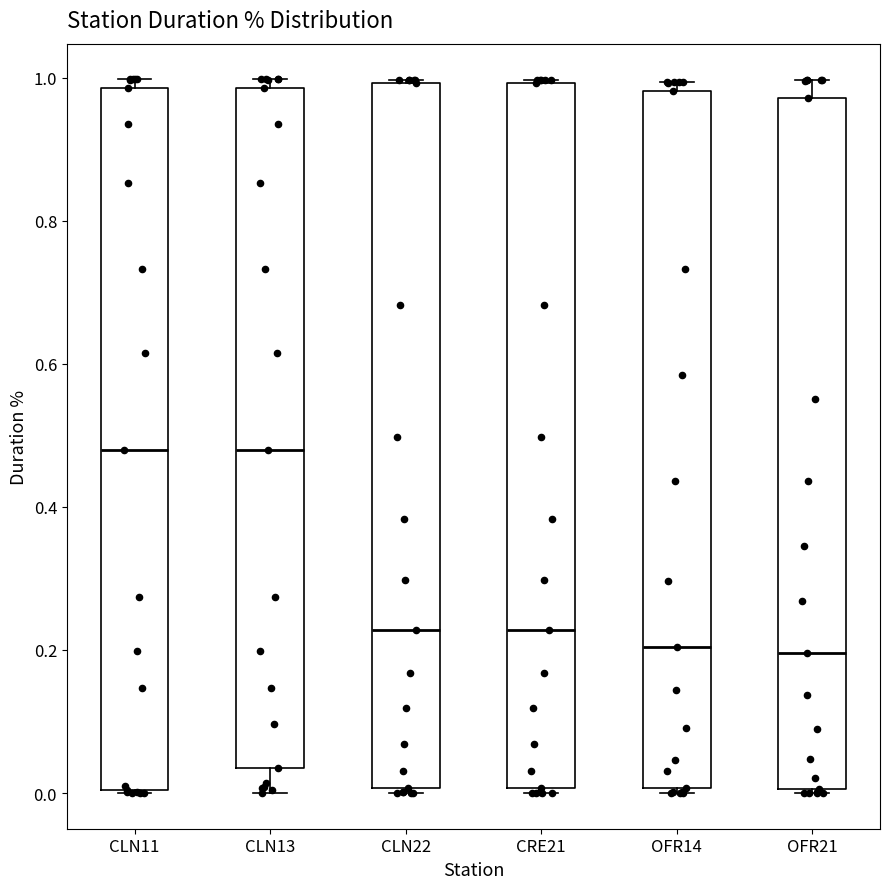

Reading left to right, read every box against the y-axis: the position of its median line, the range the box covers, and the ends of its whiskers. The values are not printed on the chart, so give them approximately, as read against the axis.

CLN11: median 0.48, box 0.00 to 0.98, whiskers 0.00 to 1.00
CLN13: median 0.48, box 0.04 to 0.98, whiskers 0.00 to 1.00
CLN22: median 0.22, box 0.00 to 1.00, whiskers 0.00 (just below the box's lower edge) to 1.00
CRE21: median 0.22, box 0.00 to 1.00, whiskers 0.00 (just below the box's lower edge) to 1.00
OFR14: median 0.20, box 0.00 to 0.98, whiskers 0.00 (just below the box's lower edge) to 1.00
OFR21: median 0.20, box 0.00 to 0.98, whiskers 0.00 to 1.00